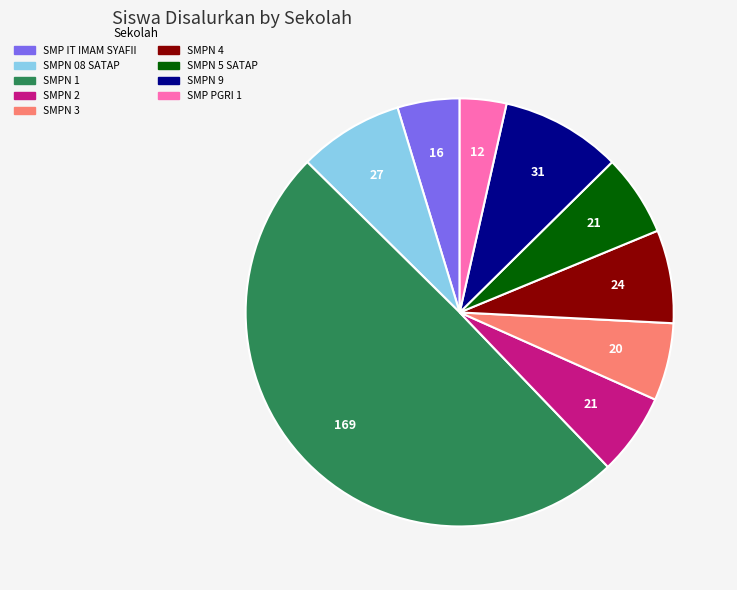

Count the number of slices in the pie.

9